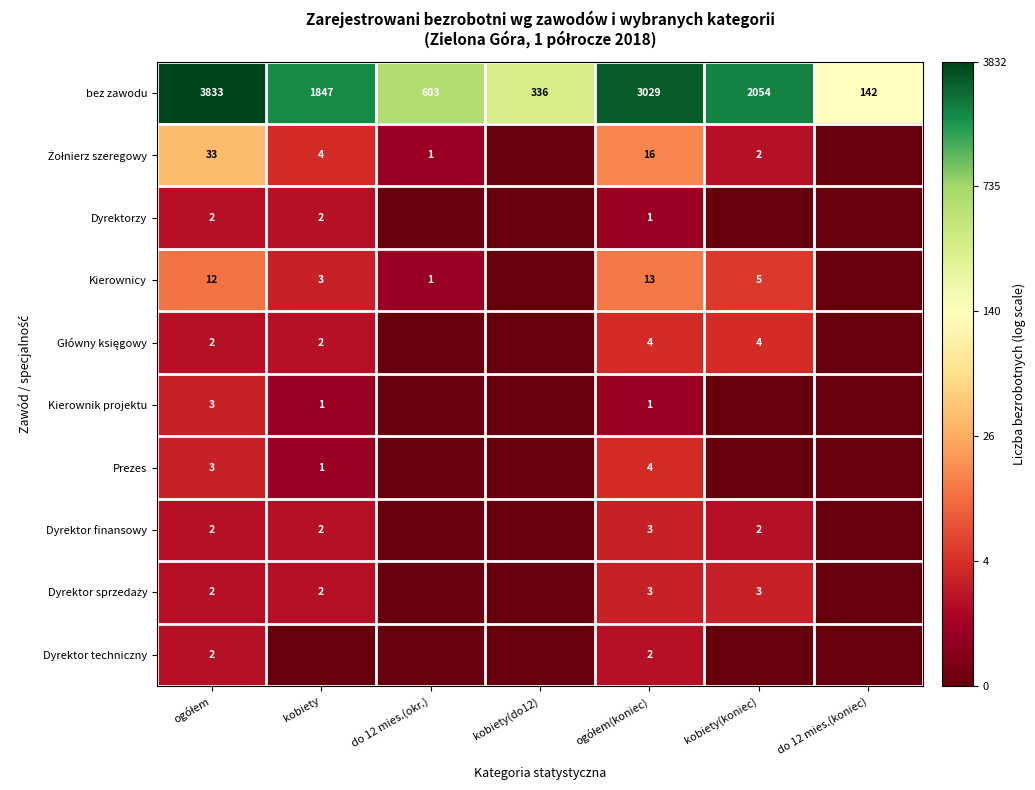

At how many categories does at least one series exceed 6?

5